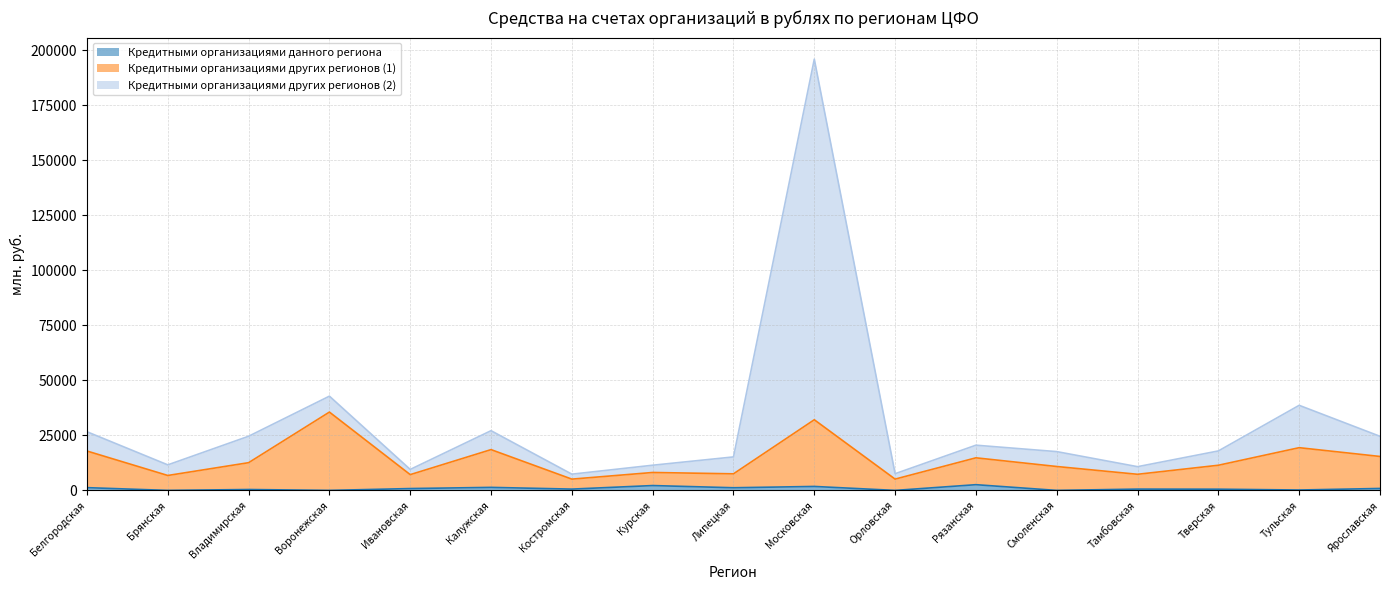

True or false: Кредитными организациями других регионов (2) and Кредитными организациями данного региона intersect in this chart.

False